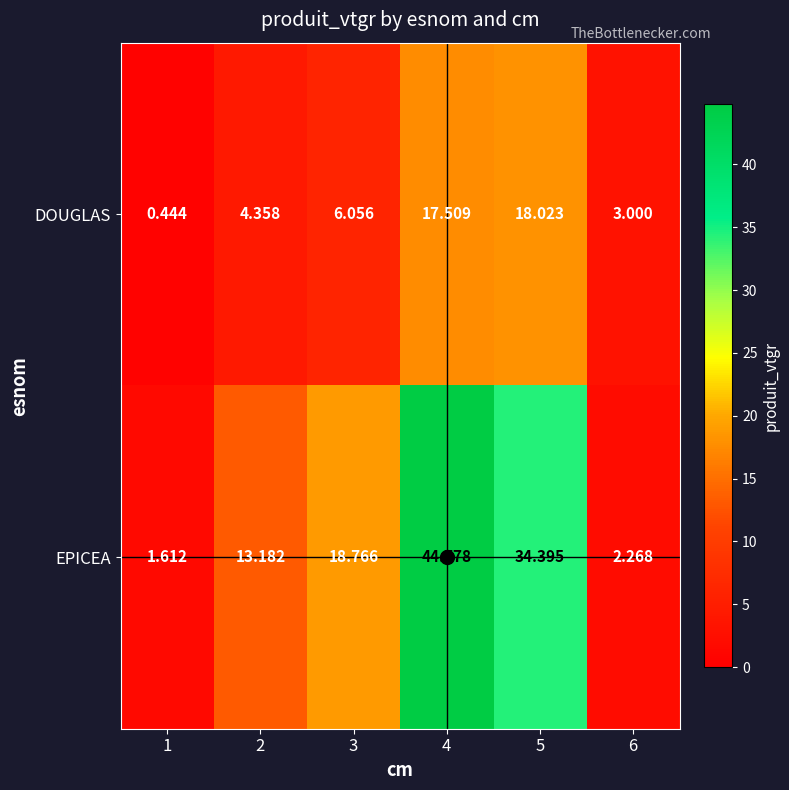

At 5, list the series in order from smallest to largest.

DOUGLAS, EPICEA